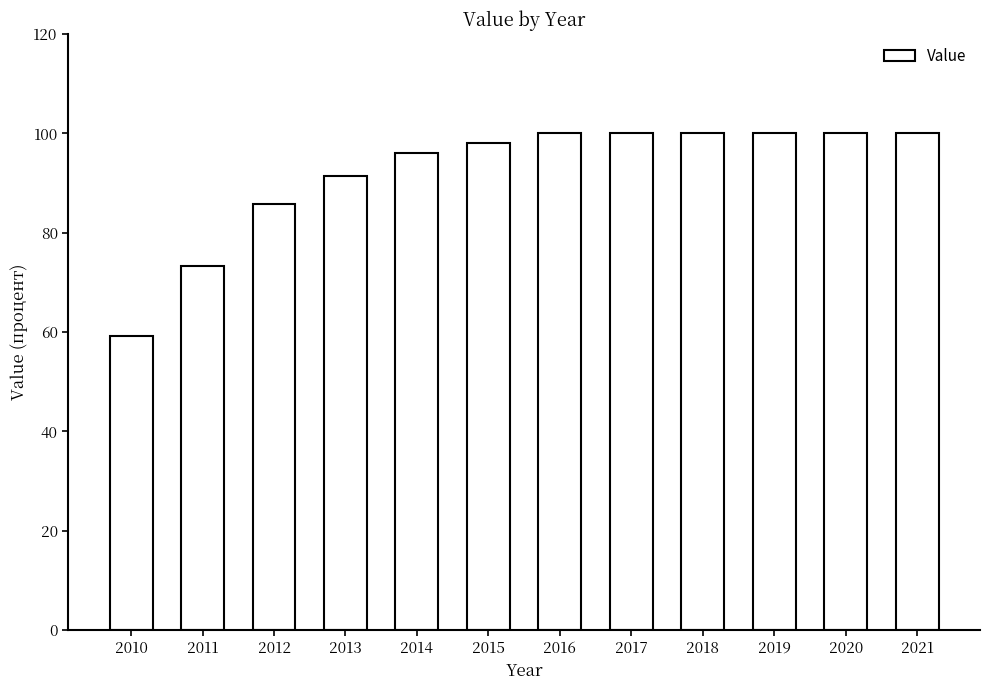

Reading left to right, extract all data points from this chart.

59.2	73.2	85.7	91.5	96.0	98.0	100.0	100.0	100.0	100.0	100.0	100.0